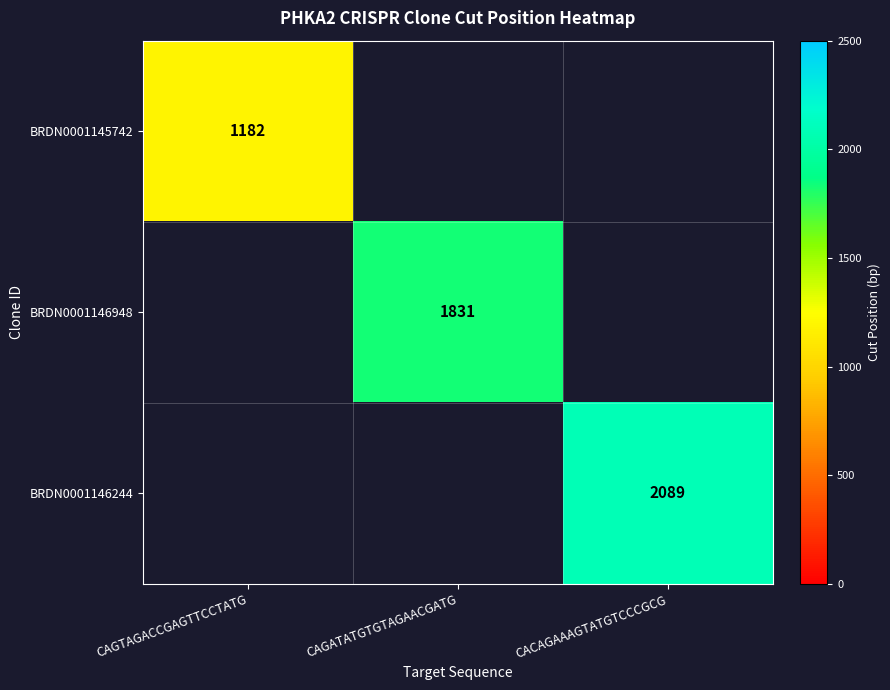

Is it true that BRDN0001146244 equals 861 at CACAGAAAGTATGTCCCGCG?

False